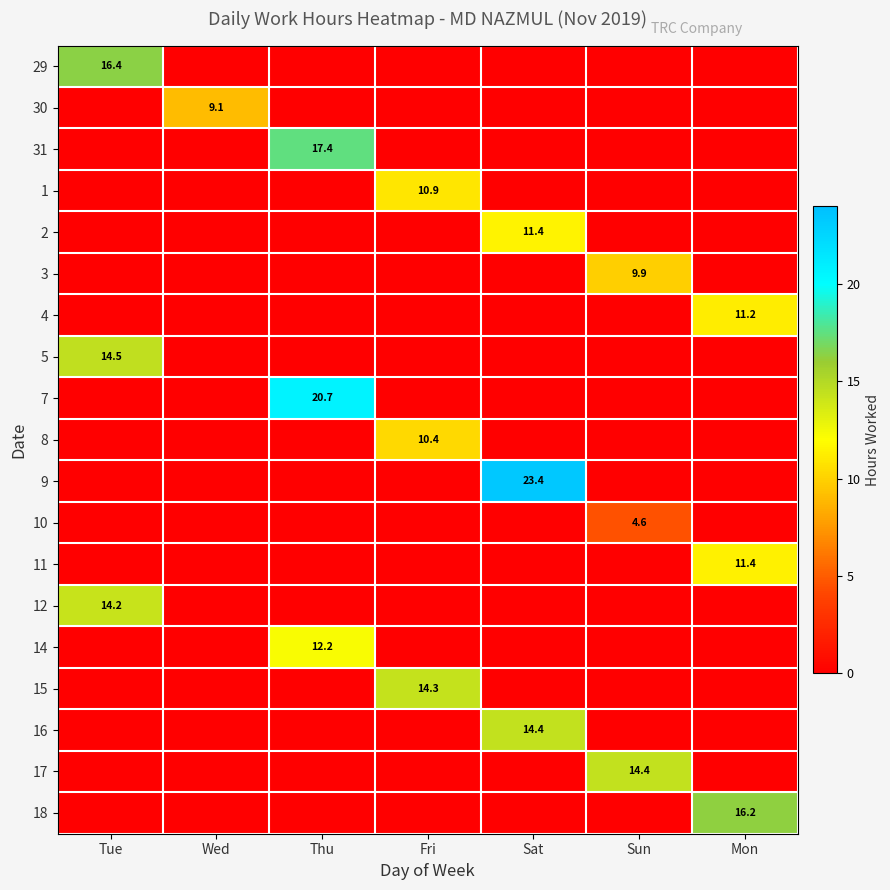

At which category does the chart reach its minimum across all series?

Wed